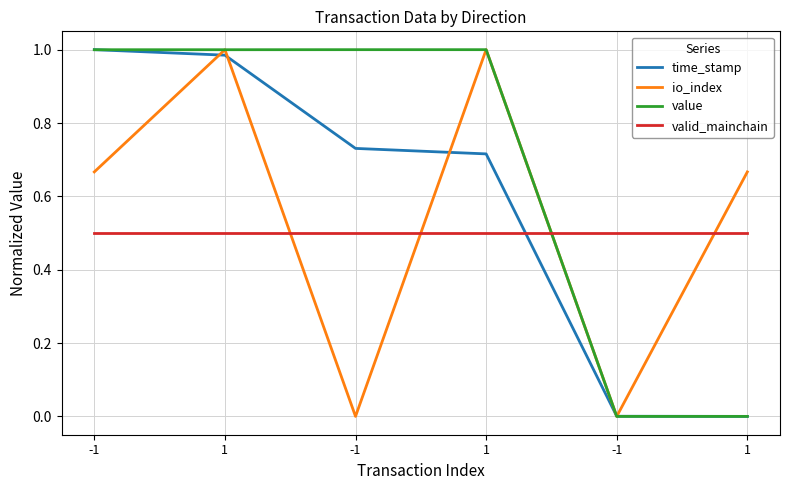

How many lines are shown in the chart?

4